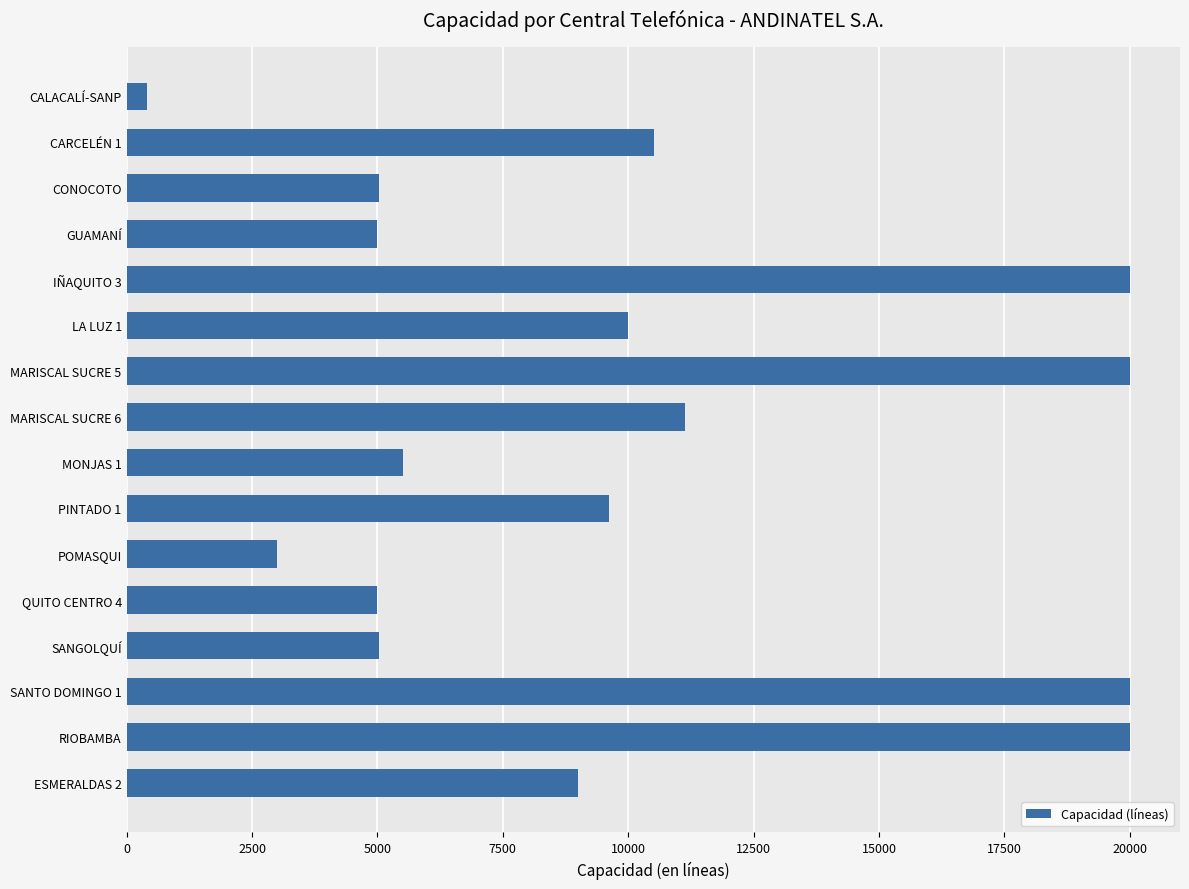

What is the change in value from MARISCAL SUCRE 5 to PINTADO 1?

-10374